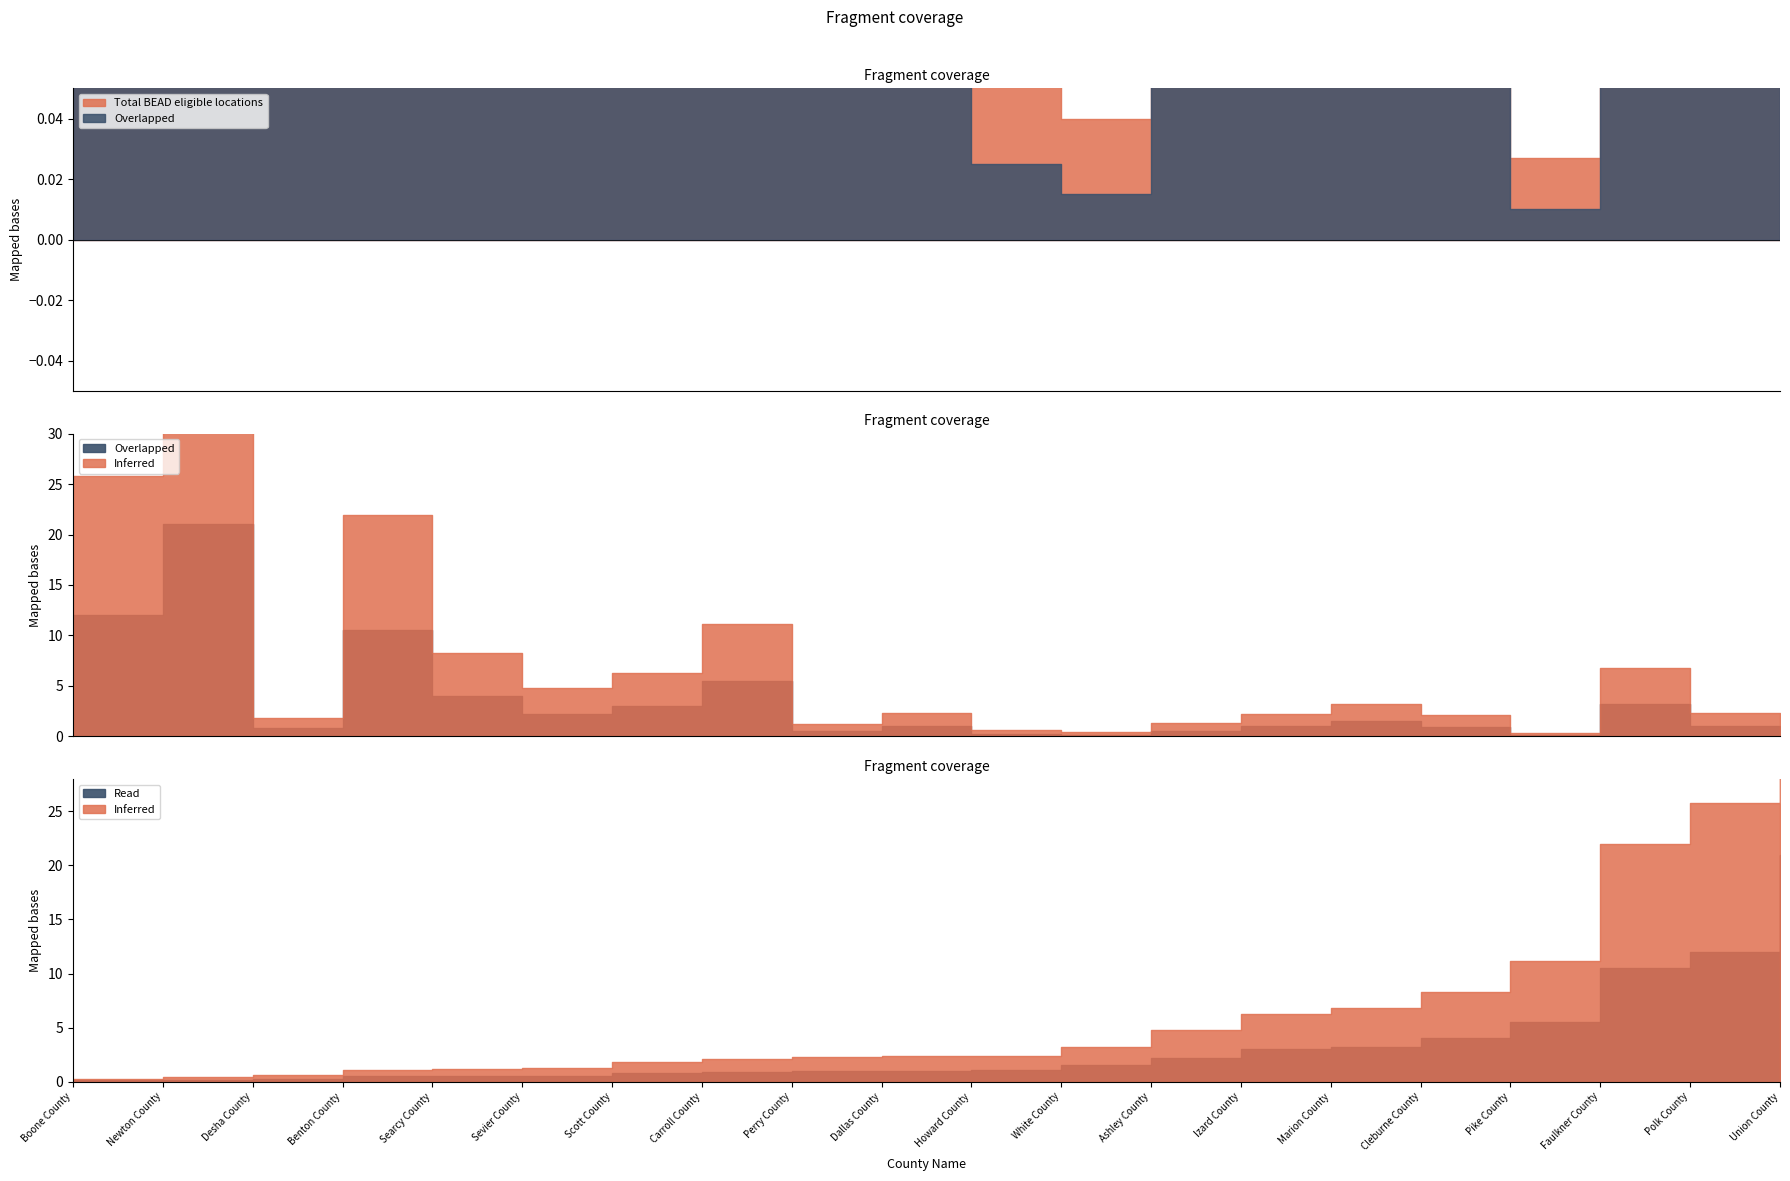

True or false: Total BEAD eligible locations has more than 1 interior local peaks.

True